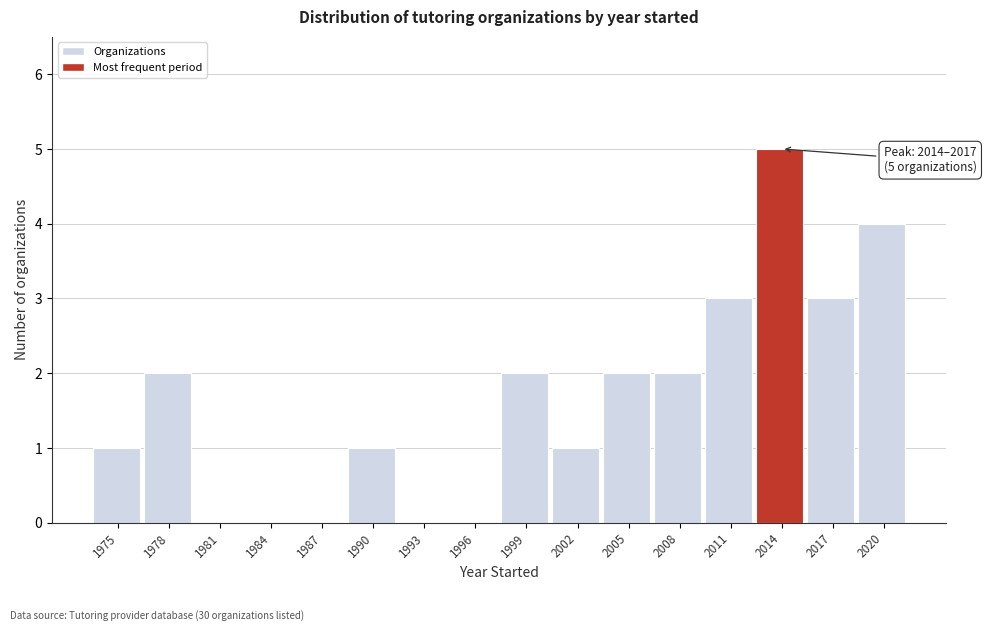

Reading left to right, extract all data points from this chart.

1975=1	1978=2	1981=0	1984=0	1987=0	1990=1	1993=0	1996=0	1999=2	2002=1	2005=2	2008=2	2011=3	2014=5	2017=3	2020=4